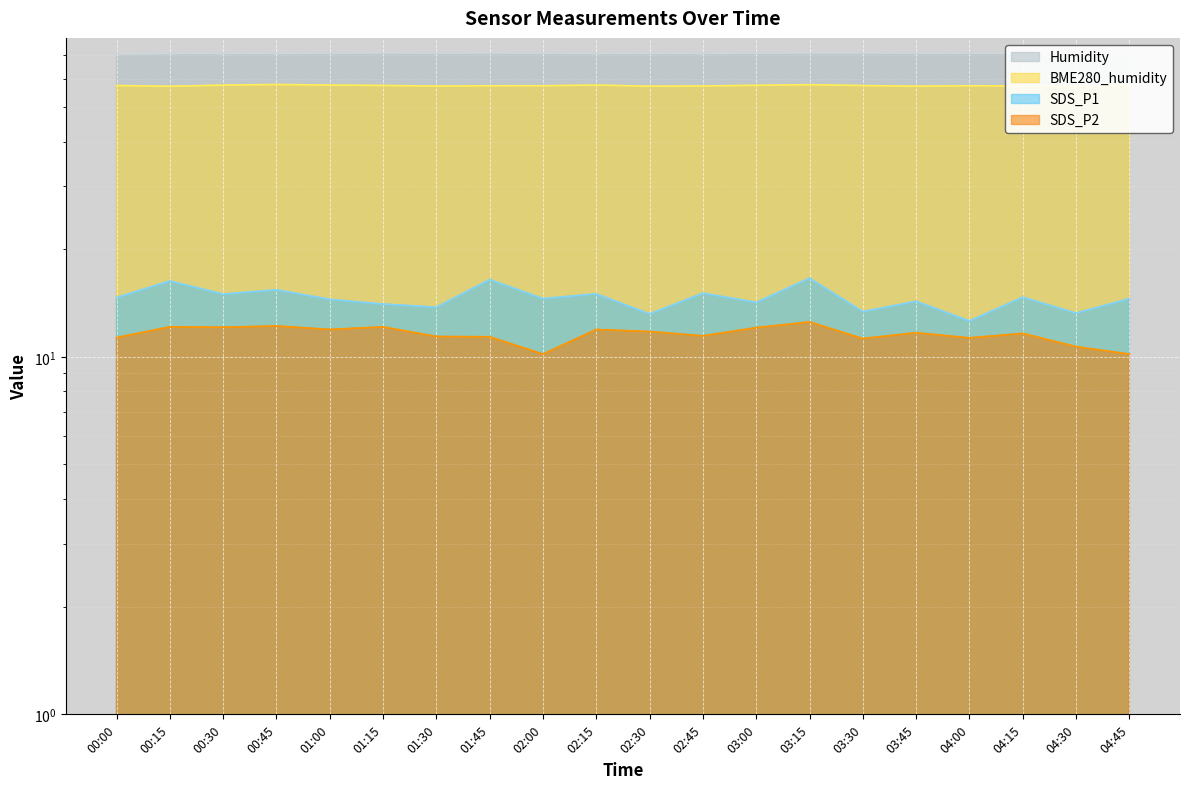

Between 02:30 and 00:00, which is larger?

00:00